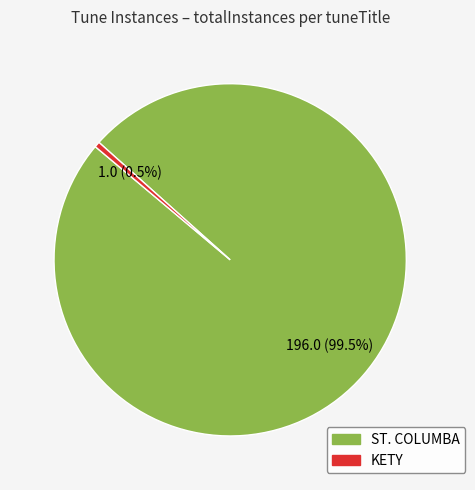

How much of the chart is everything except KETY?

99.5%